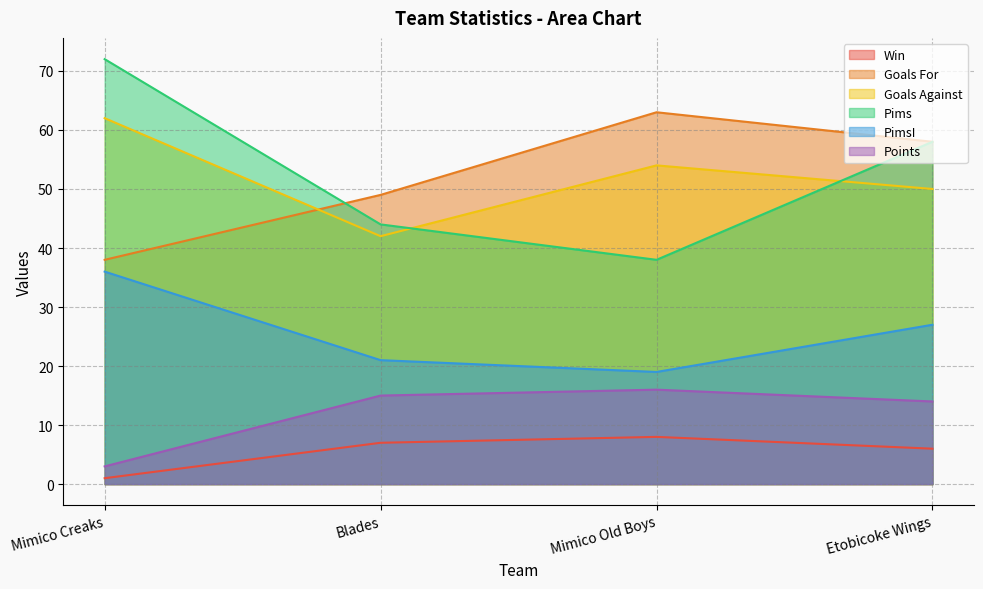

At which category is the sum across all series the highest?

Etobicoke Wings